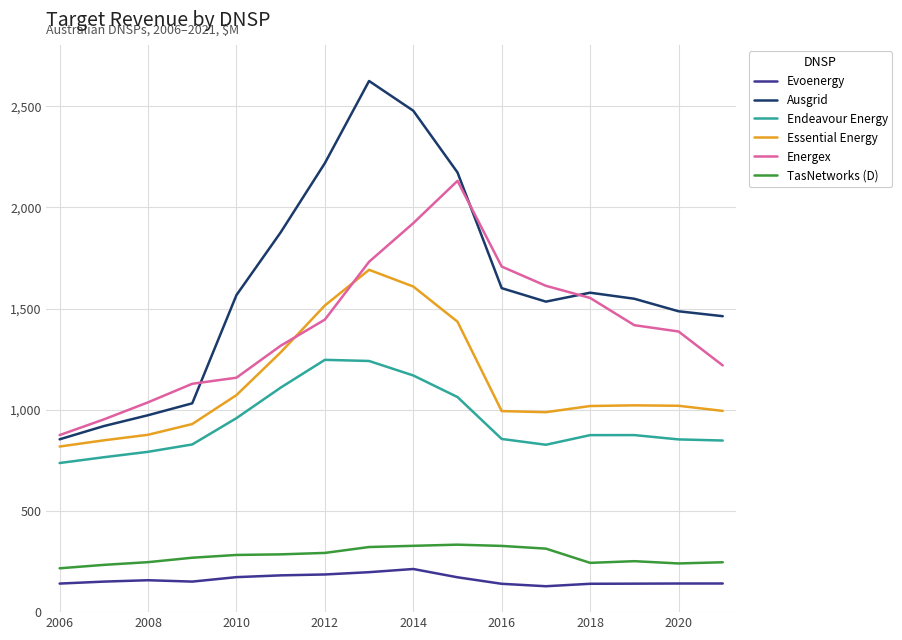

True or false: Essential Energy and TasNetworks (D) cross at least once.

False